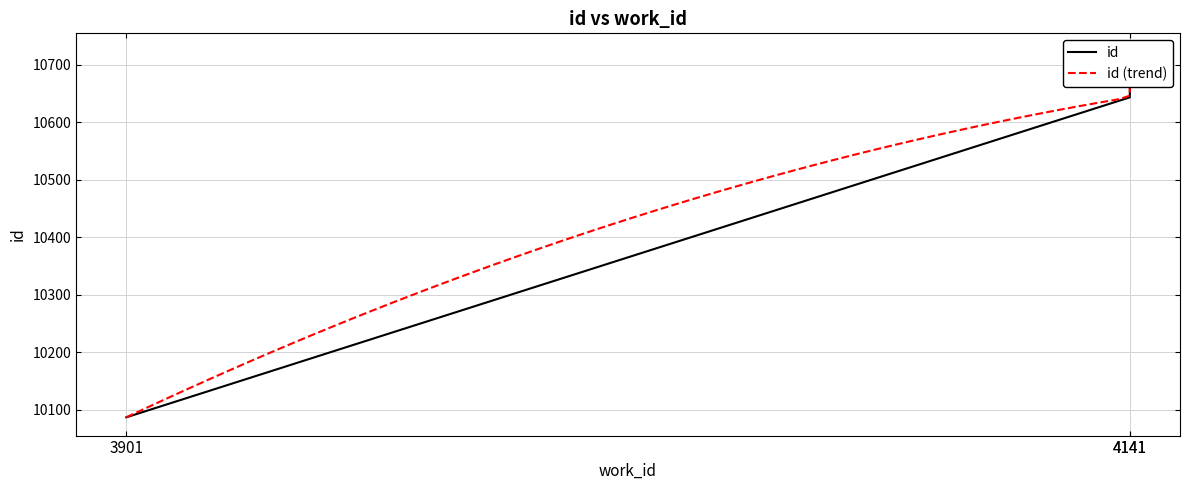

Rank the categories by value from highest to lowest.

4141, 4141, 3901